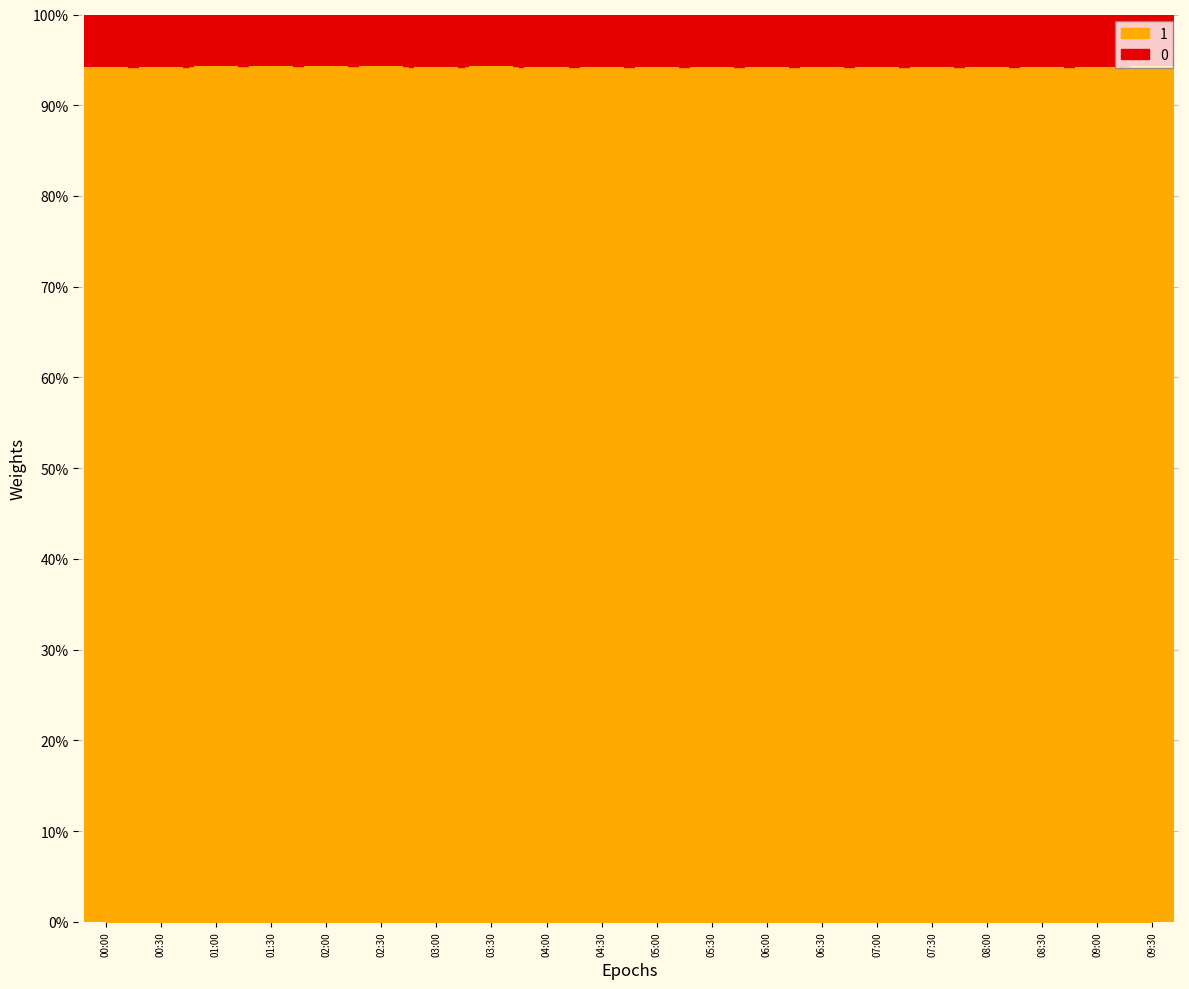

List the labels in order of value, largest first.

06:00, 07:00, 04:30, 05:30, 00:00, 03:00, 04:00, 05:00, 06:30, 08:00, 07:30, 08:30, 09:00, 00:30, 02:30, 03:30, 09:30, 01:30, 02:00, 01:00